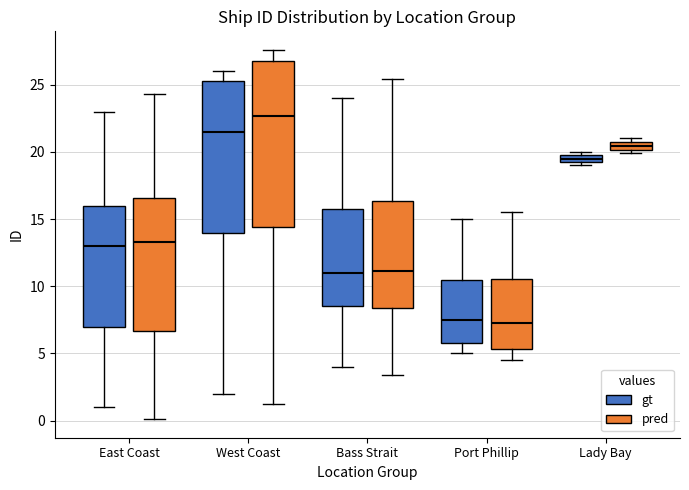

Where is the lower edge of the box for East Coast (pred) on the y-axis? The values are not printed on the chart, so give them approximately, as read against the axis.

6.5